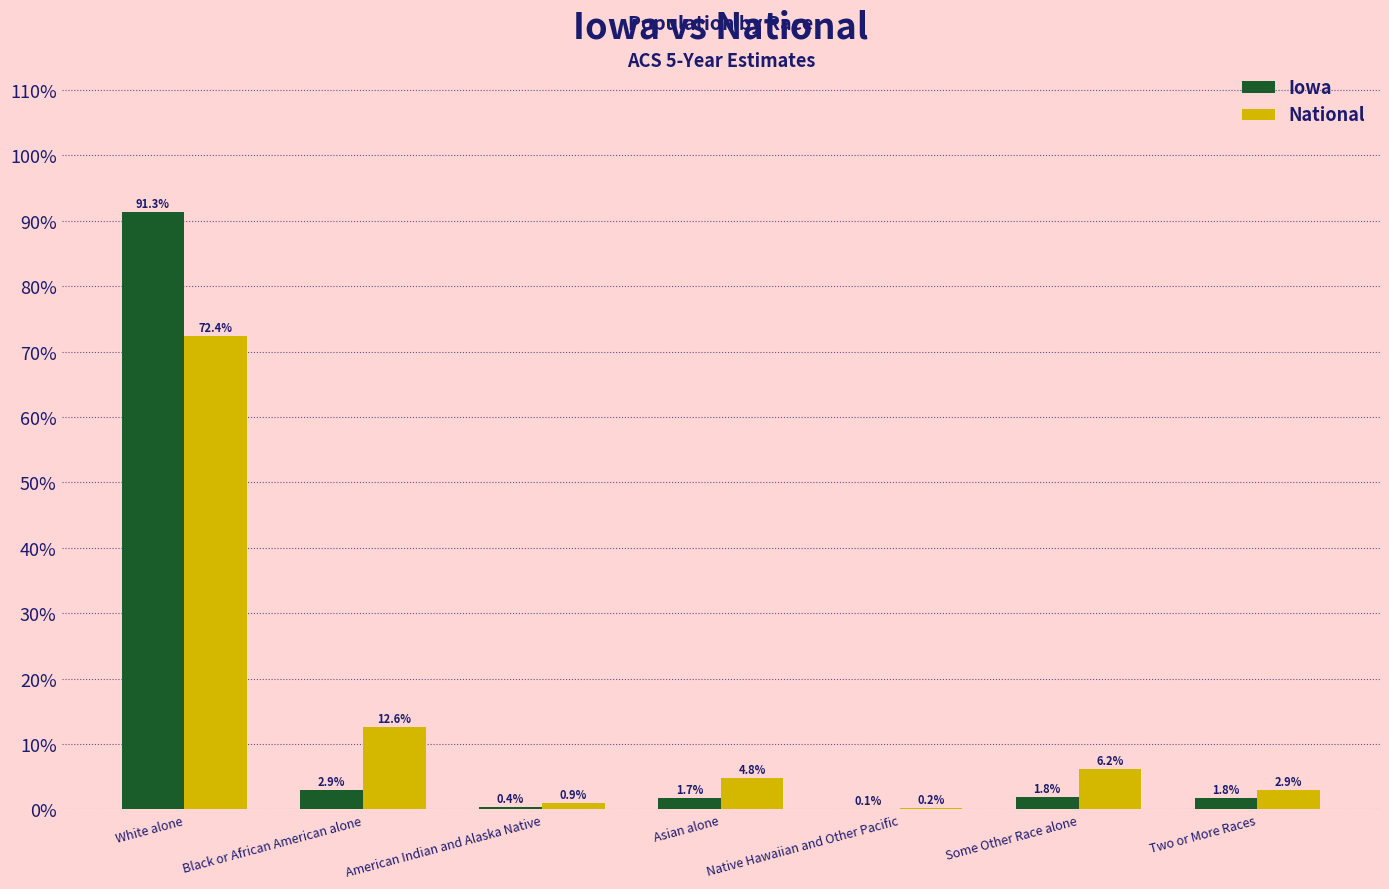

Which category has the highest value across all series?

White alone